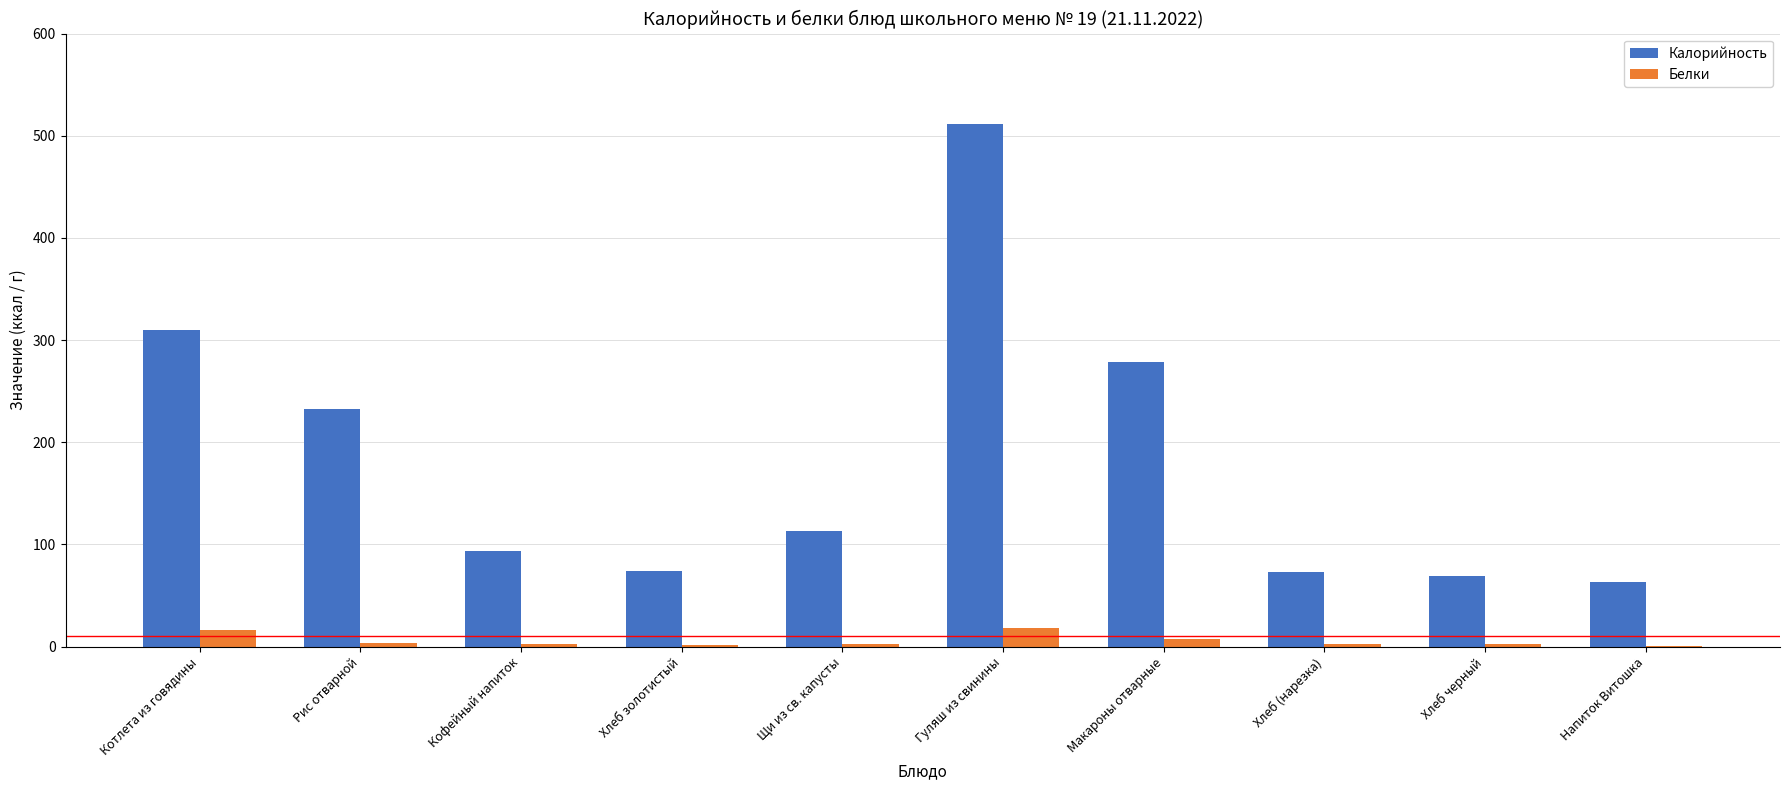

The Калорийность series shows 113.0 at Щи из св. капусты. True or false?

True